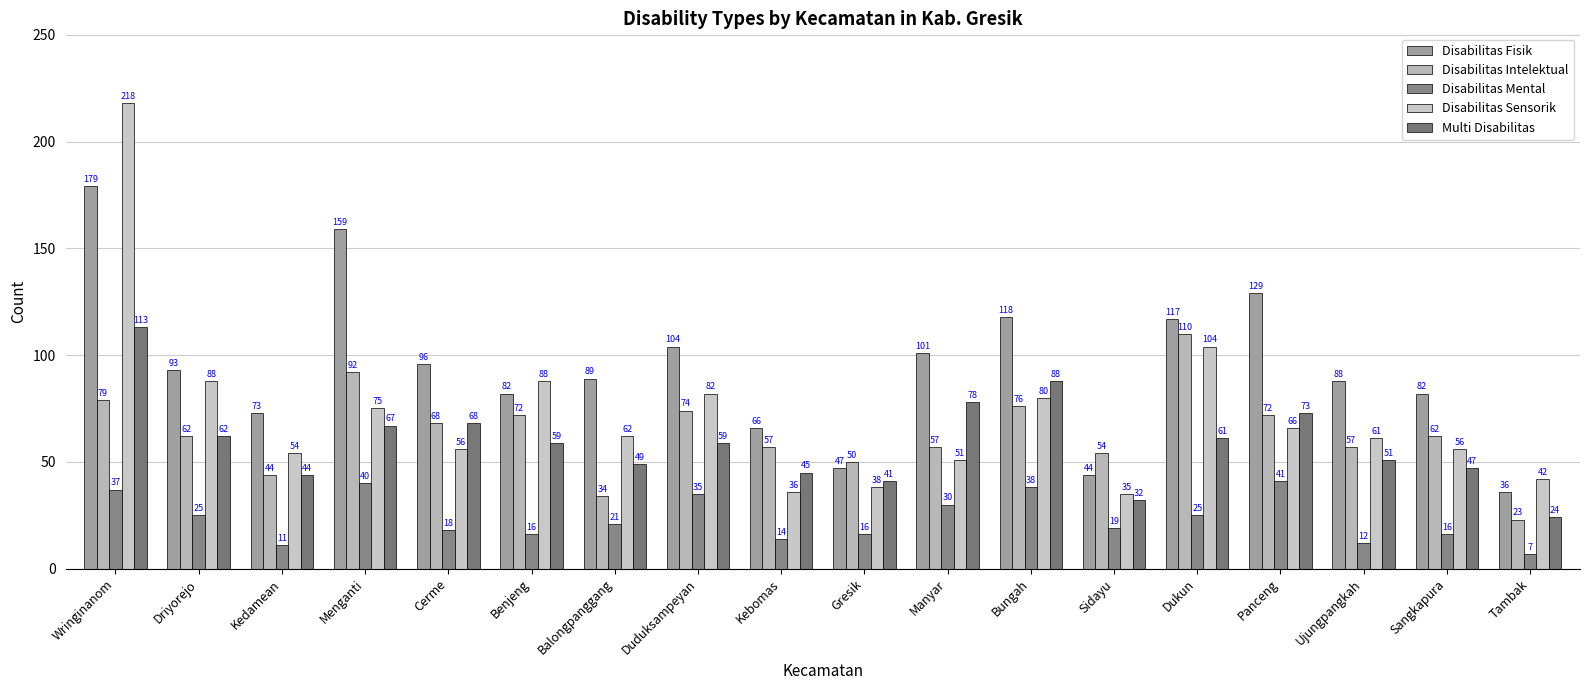

At which category is the sum across all series the highest?

Wringinanom